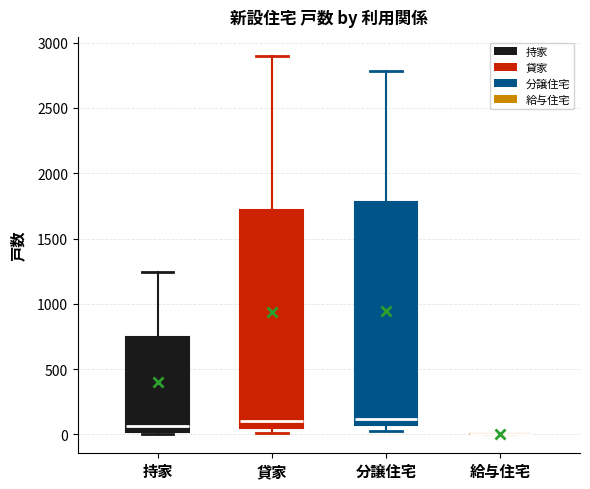

Reading left to right, transcribe this box plot: for each box, give where its median line is, the range the box spans, and where its two whiskers end, as read against the y-axis. The values are not printed on the chart, so give them approximately, as read against the axis.

持家: median 50, box 0 to 750, whiskers 0 to 1250
貸家: median 100, box 50 to 1700, whiskers 0 to 2900
分譲住宅: median 100, box 50 to 1800, whiskers 0 to 2800
給与住宅: box collapsed to a line at 0, whiskers 0 to 0